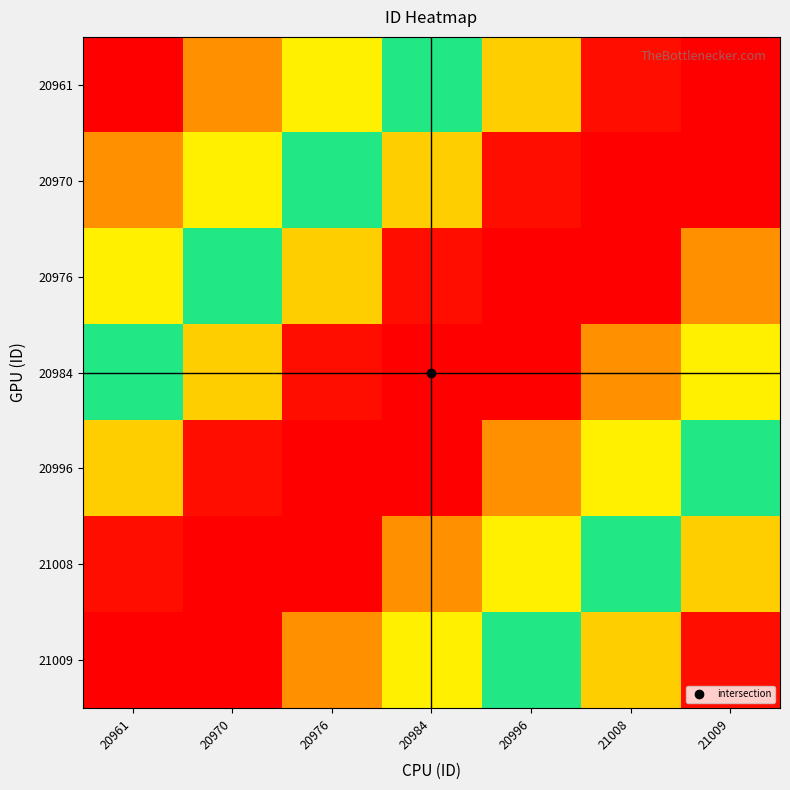

At which category does the chart reach its minimum across all series?

20961